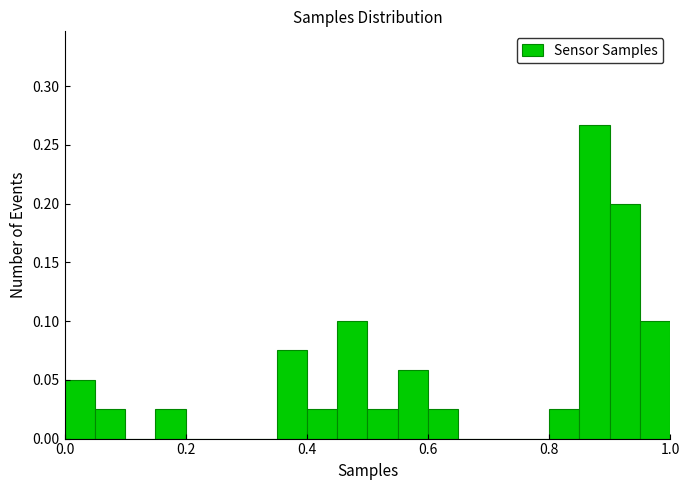

Read against the x-axis, roughly where is the centre of the tallest bar?

0.88